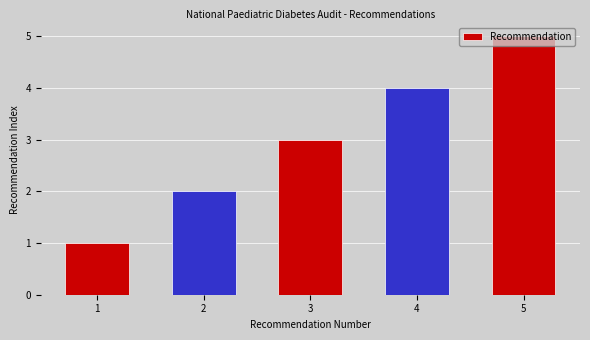

Reading right to left, extract all data points from this chart.

5	4	3	2	1